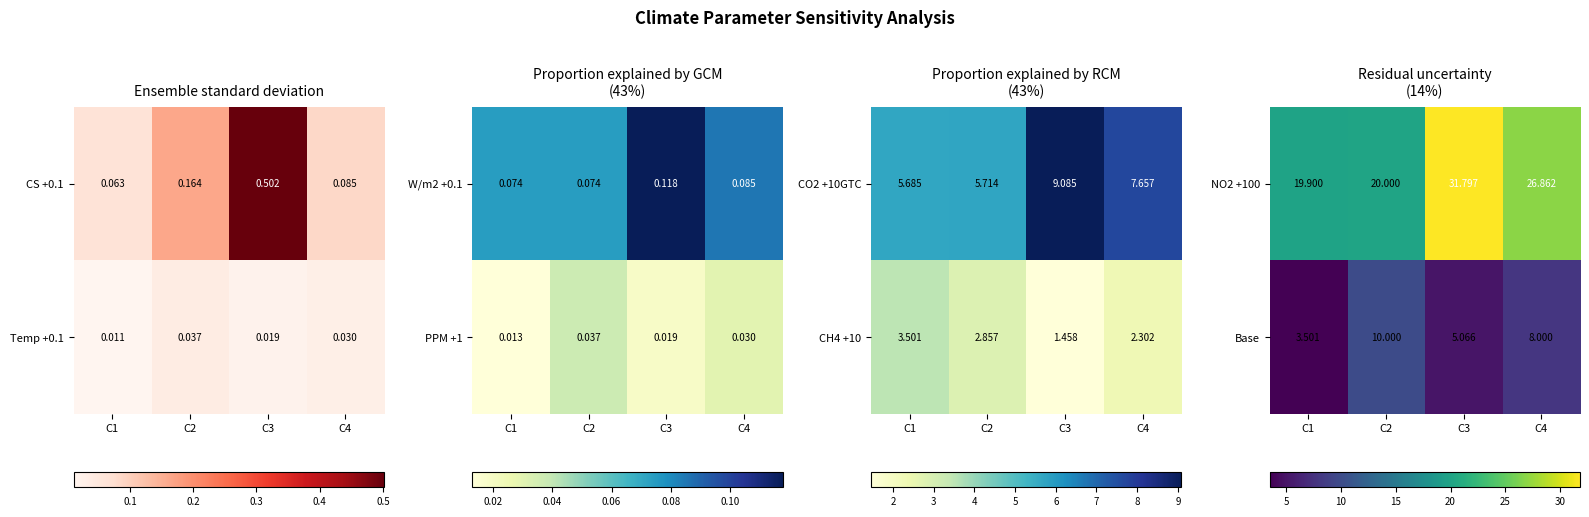

What value does the Base series have at C1?

3.5